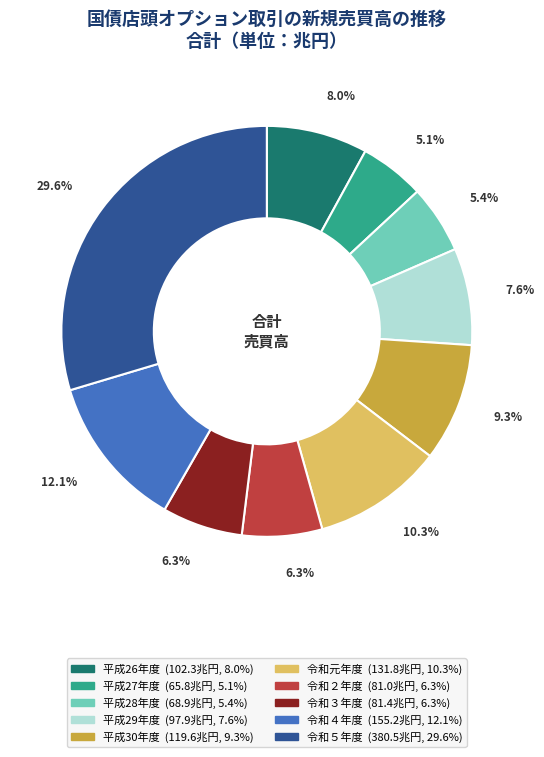

What percentage is NOT represented by 平成26年度?

92.0%